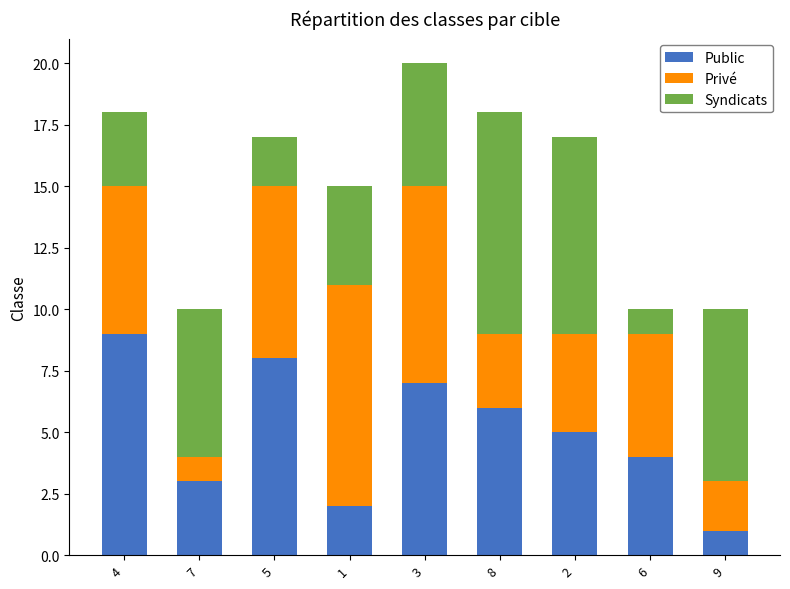

The value of Public at 9 is 1. True or false?

True